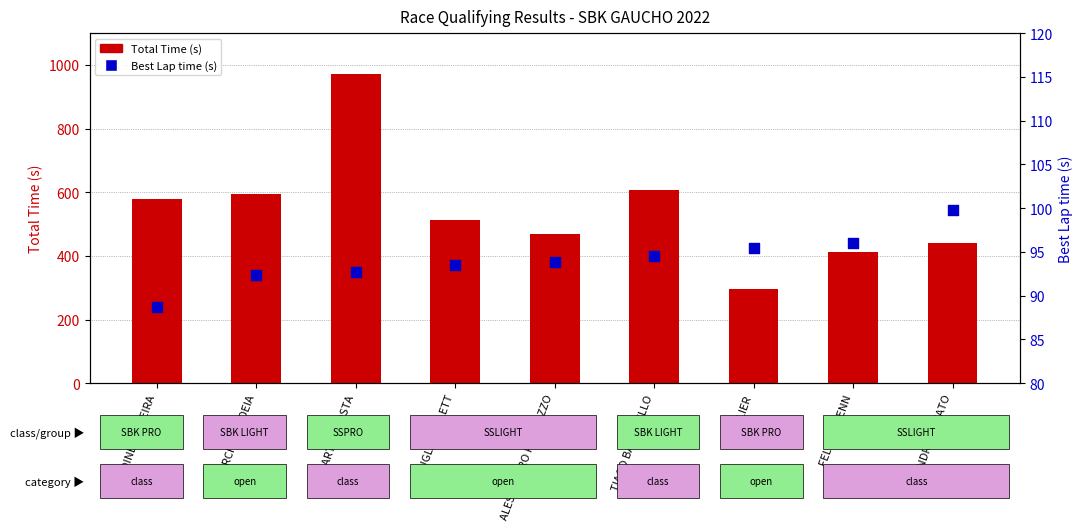

Which series reaches the maximum Y coordinate?

Total Time (s)